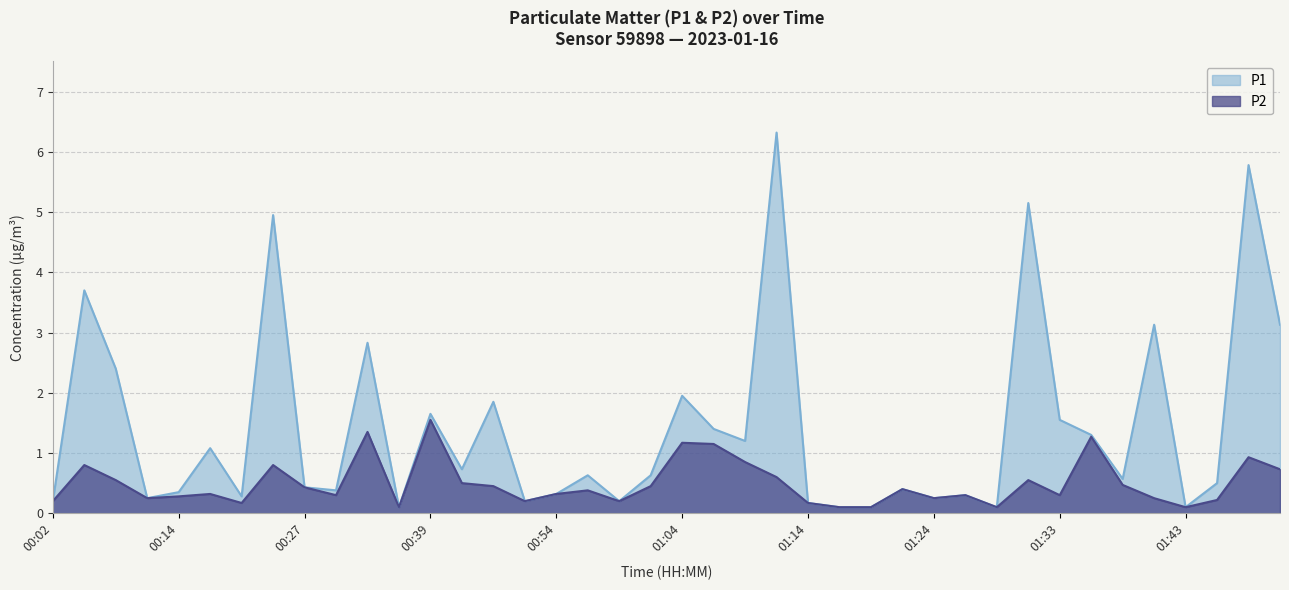

What is the label of the 16th point from the left?

00:51